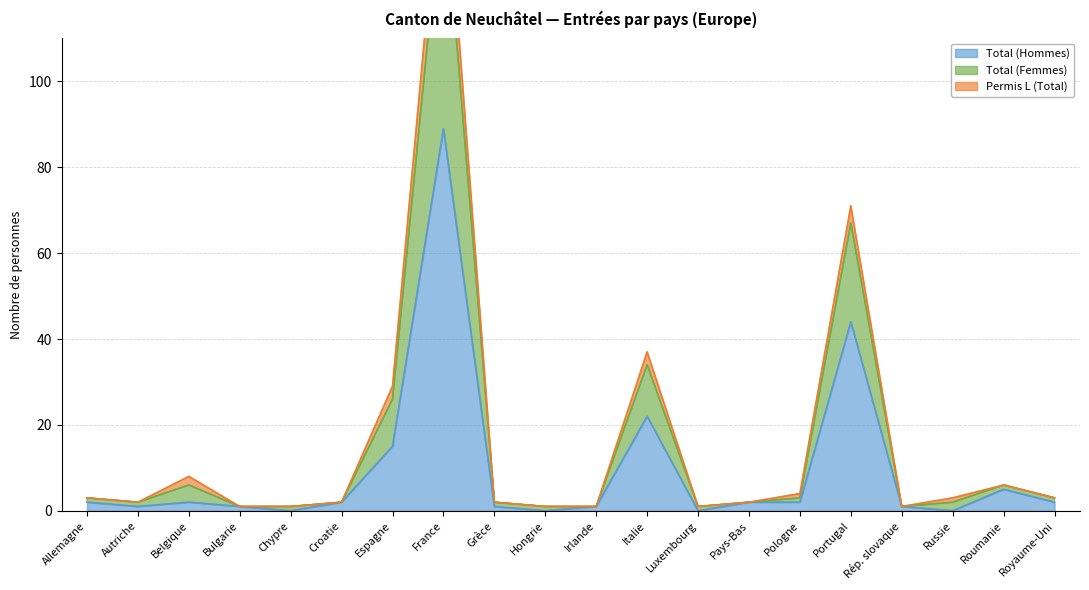

The value of Total (Hommes) at Chypre is -29. True or false?

False